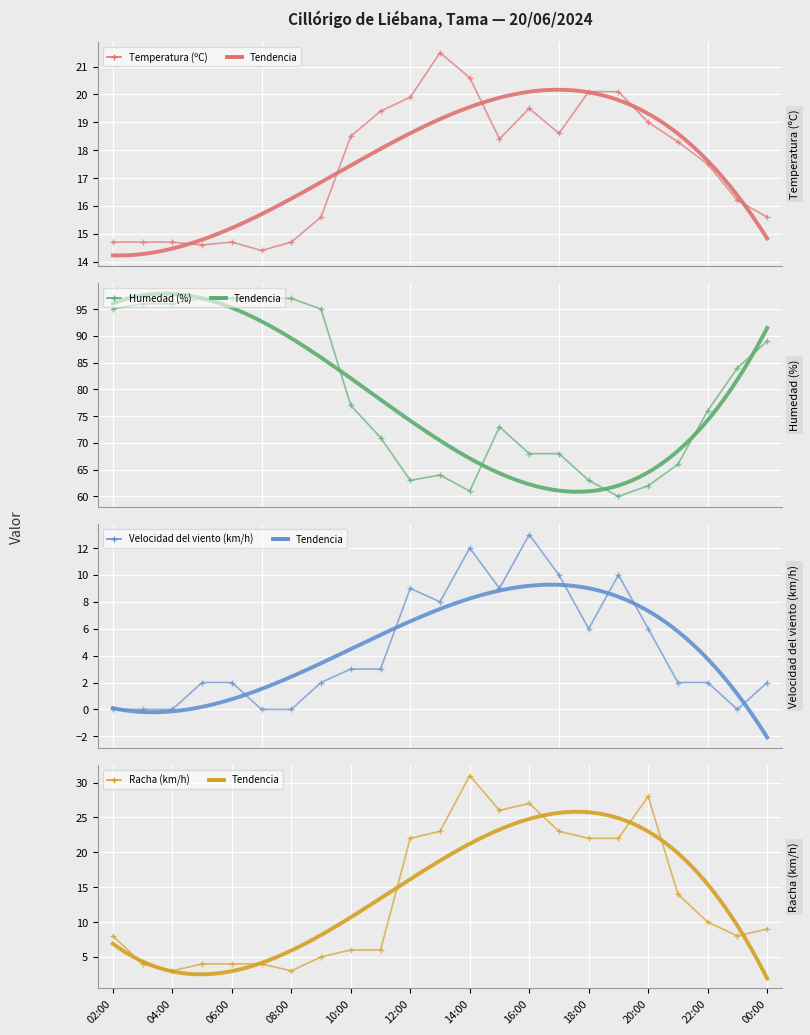

True or false: Temperatura (ºC) has a value of 10.7 at 19:00.

False